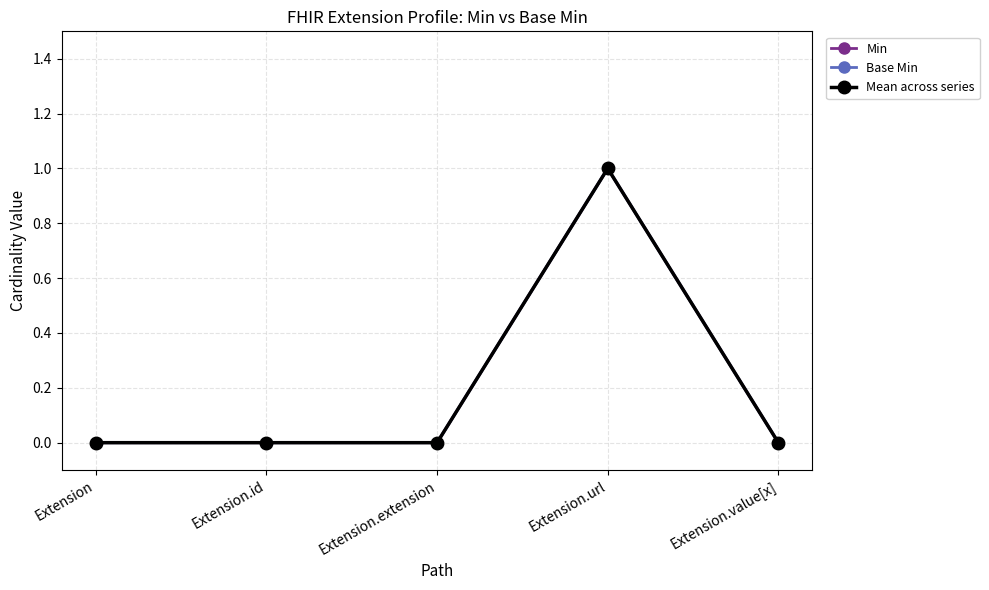

Reading left to right, what are all the values shown in this chart?

Min: Extension=0	Extension.id=0	Extension.extension=0	Extension.url=1	Extension.value[x]=0
Base Min: Extension=0	Extension.id=0	Extension.extension=0	Extension.url=1	Extension.value[x]=0
Mean across series: Extension=0	Extension.id=0	Extension.extension=0	Extension.url=1	Extension.value[x]=0